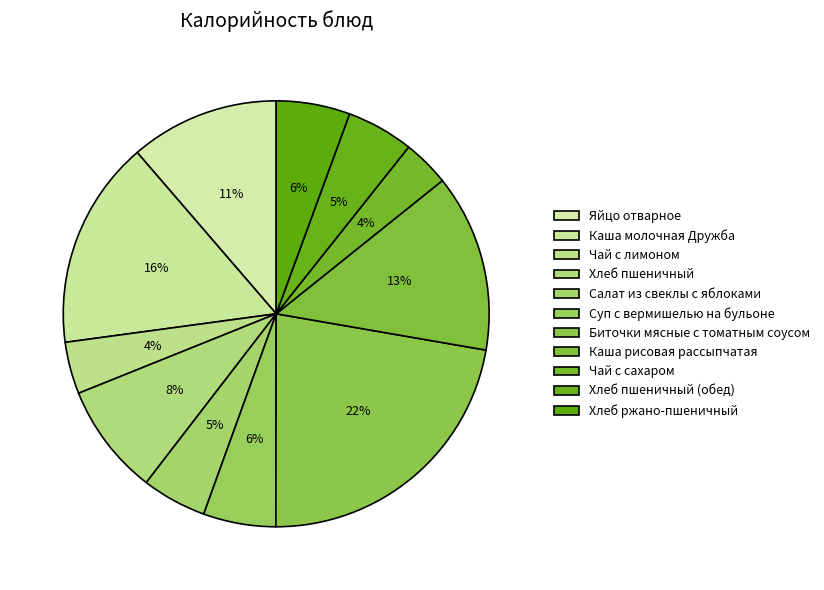

What is the total percentage of Биточки мясные с томатным соусом and Каша рисовая рассыпчатая?

35.8%